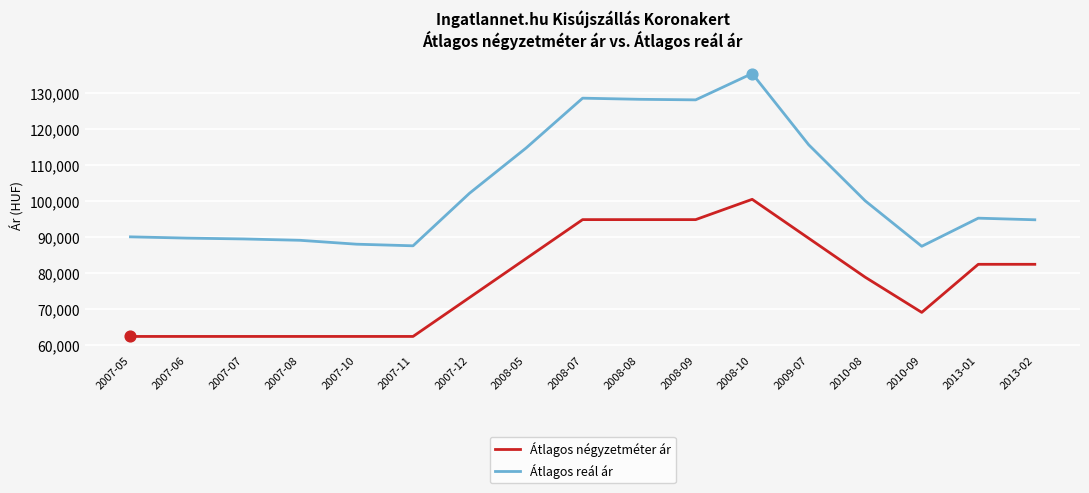

Which series has the largest total across all categories?

Átlagos reál ár